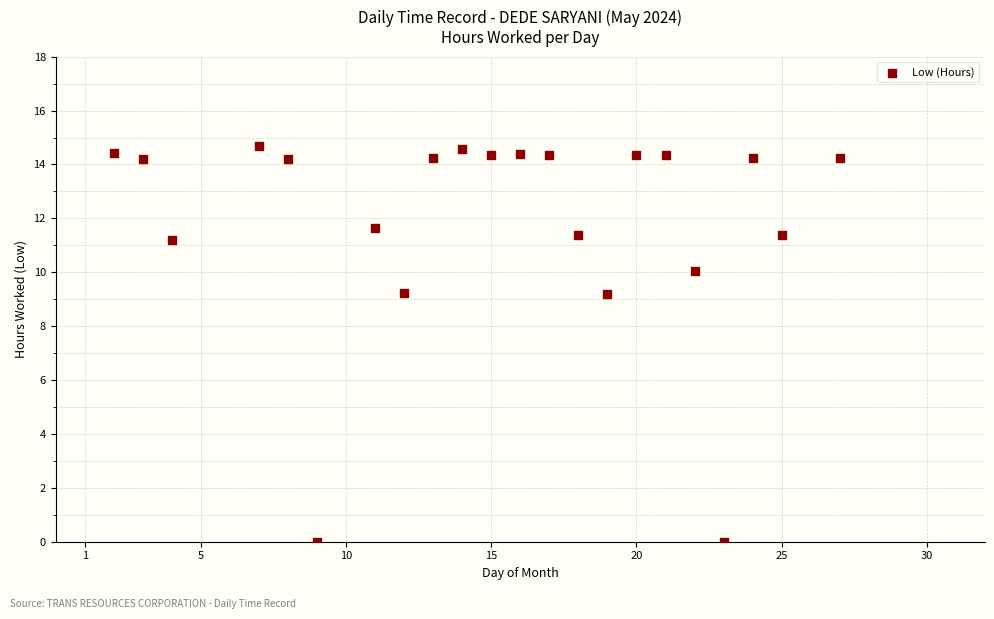

What is the range of X values (max minus min)?

25.0